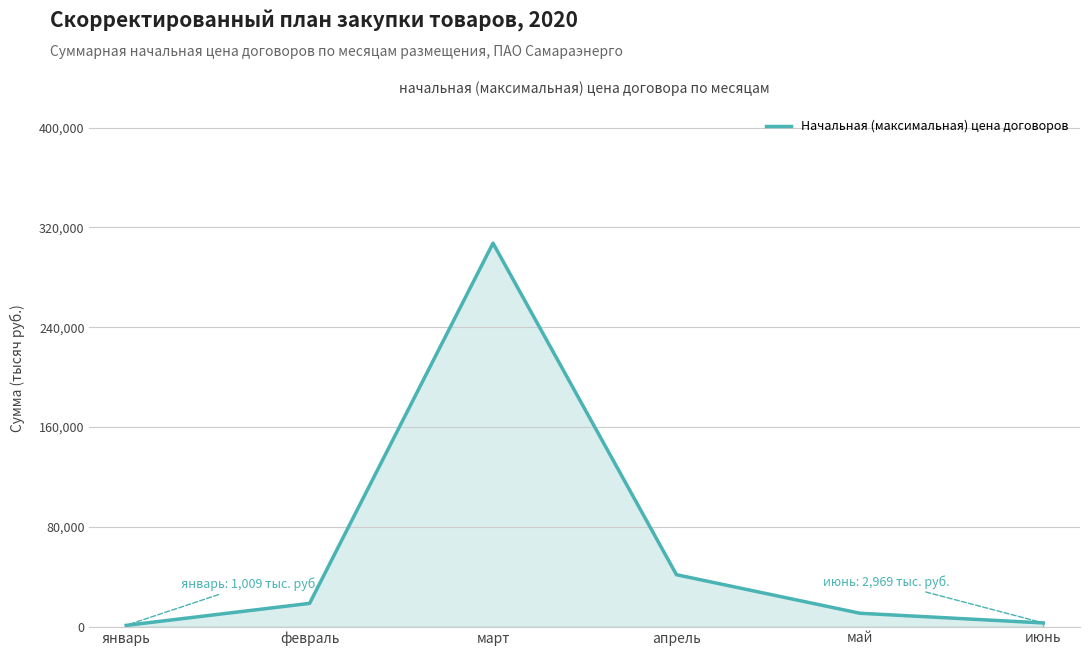

The chart shows a value of 41637.2 at апрель. True or false?

True